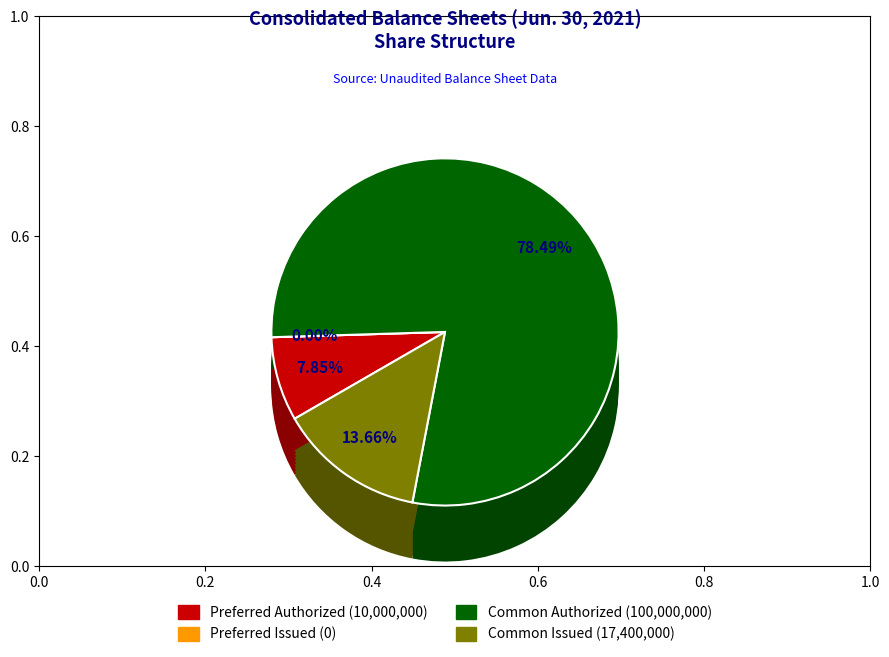

Combined, what portion of the pie is Preferred shares, shares authorized and Preferred shares, shares issued?

7.8%